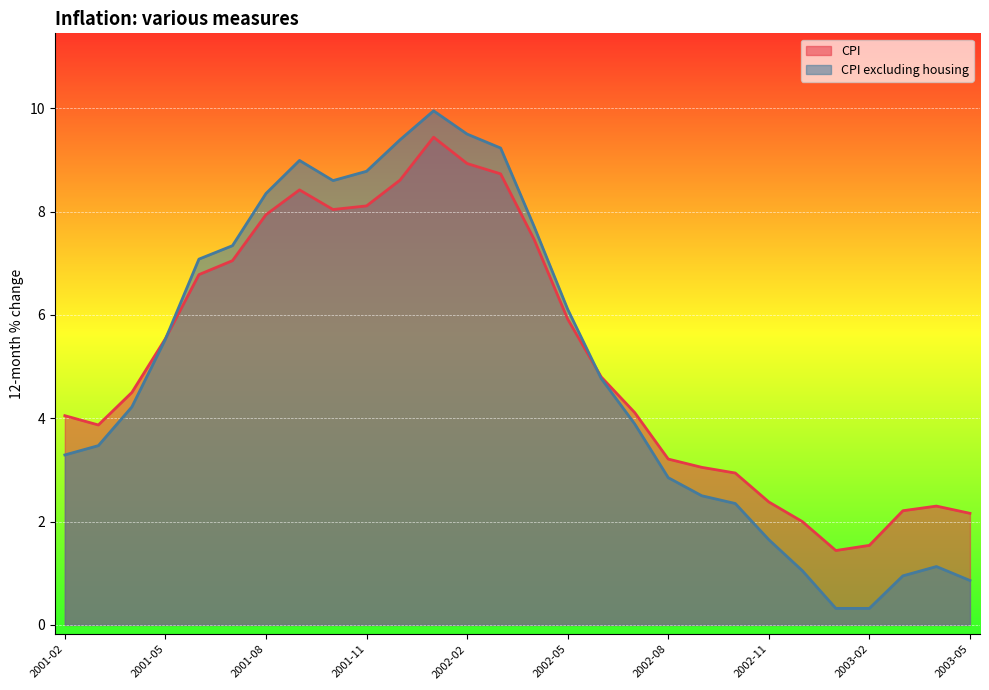

Where is the first local maximum for CPI excluding housing?

2001-09